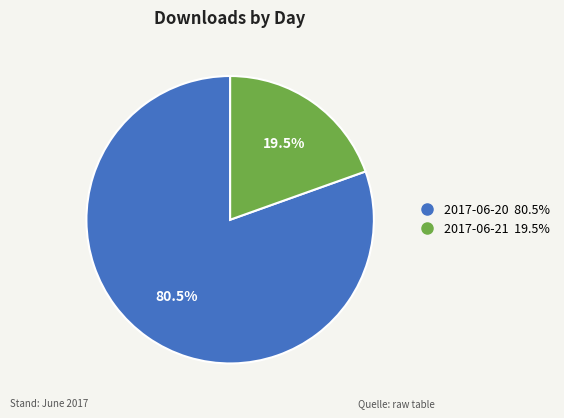

Is there a majority slice in this chart?

Yes